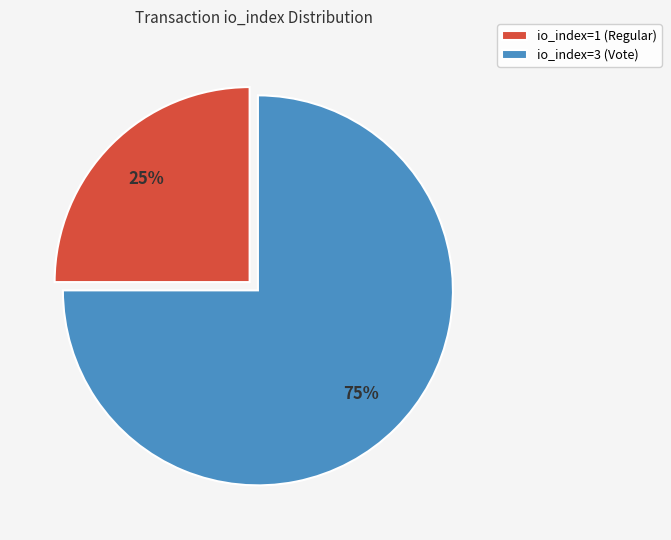

What is the smallest slice in the pie chart?

io_index=1 (Regular)